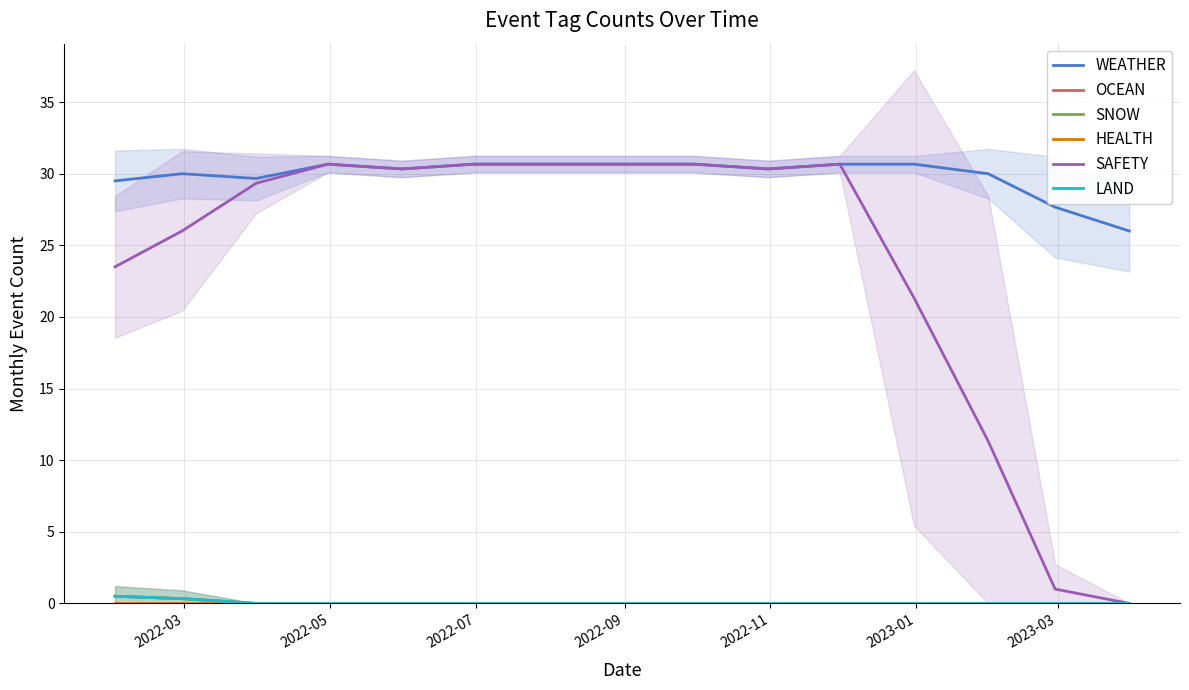

What is the average value of the OCEAN series?

0.1